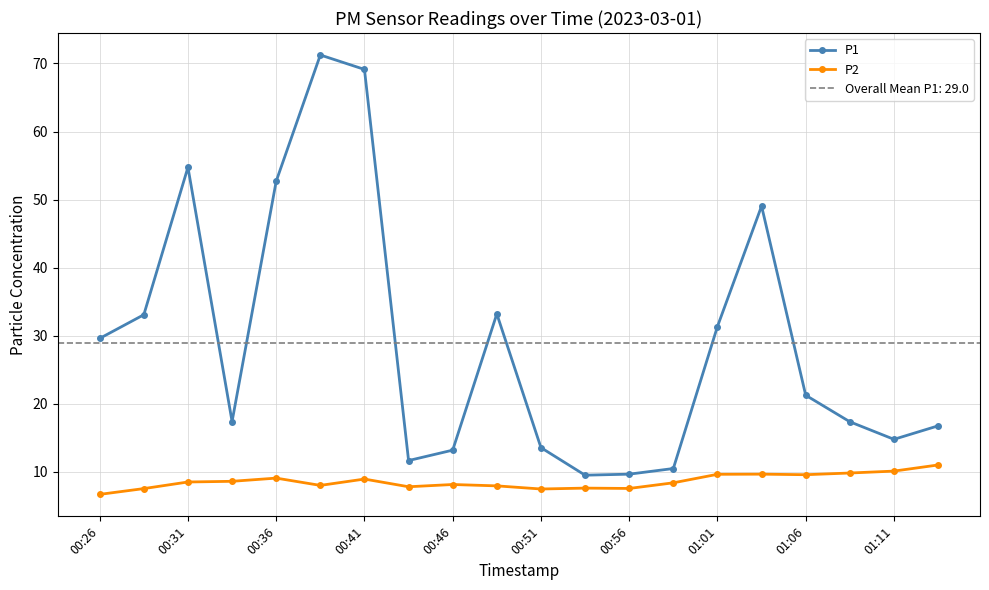

At which category does P1 reach its first local peak?

00:31